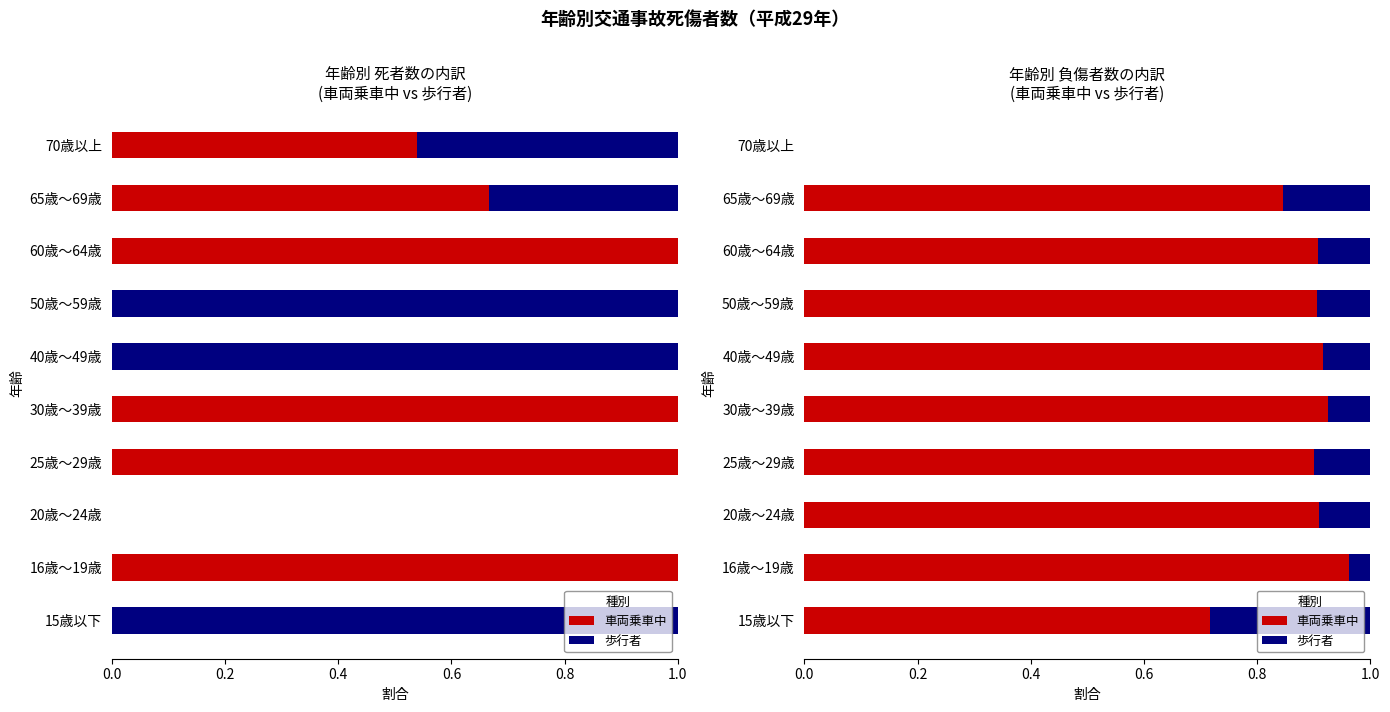

What is the difference between the maximum and minimum values in the 車両乗車中 series?

1.0